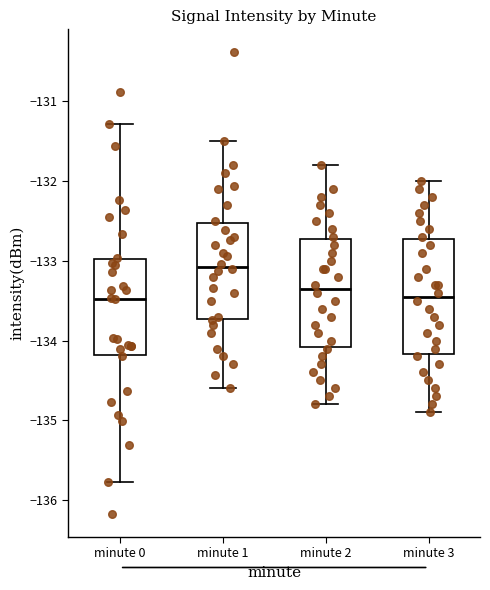

Reading left to right, transcribe this box plot: for each box, give where its median line is, the range the box spans, and where its two whiskers end, as read against the y-axis. The values are not printed on the chart, so give them approximately, as read against the axis.

minute 0: median -133.5, box -134.2 to -133.0, whiskers -135.8 to -131.3
minute 1: median -133.1, box -133.7 to -132.5, whiskers -134.6 to -131.5
minute 2: median -133.3, box -134.1 to -132.7, whiskers -134.8 to -131.8
minute 3: median -133.4, box -134.2 to -132.7, whiskers -134.9 to -132.0